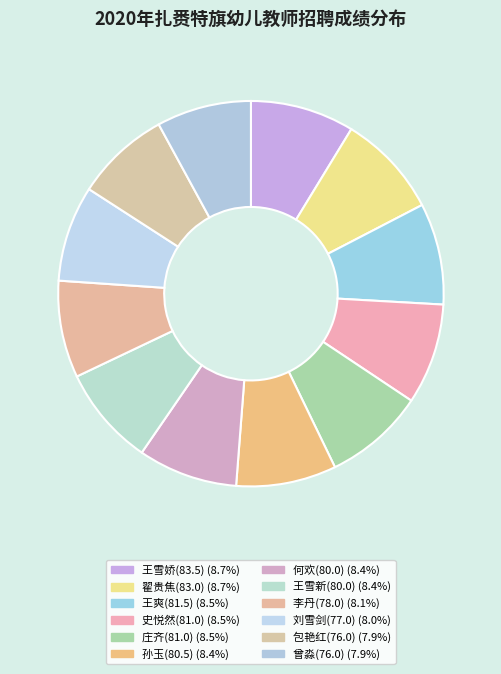

How many slices are in this pie chart?

12